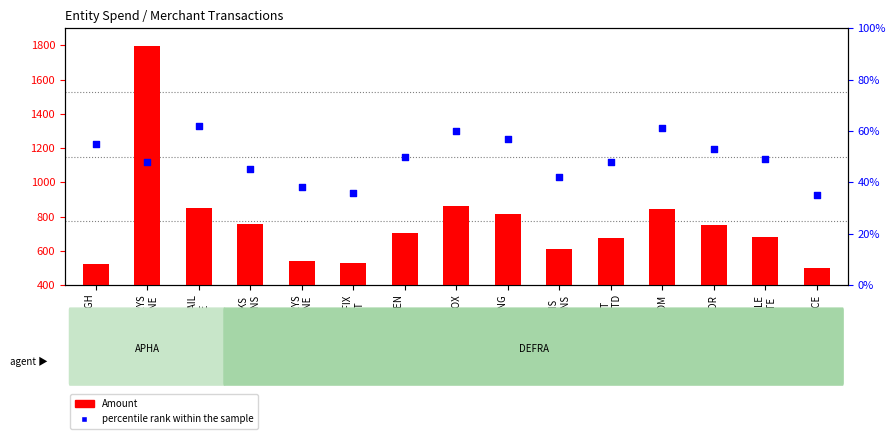

Which series has the widest spread of Y values?

Amount